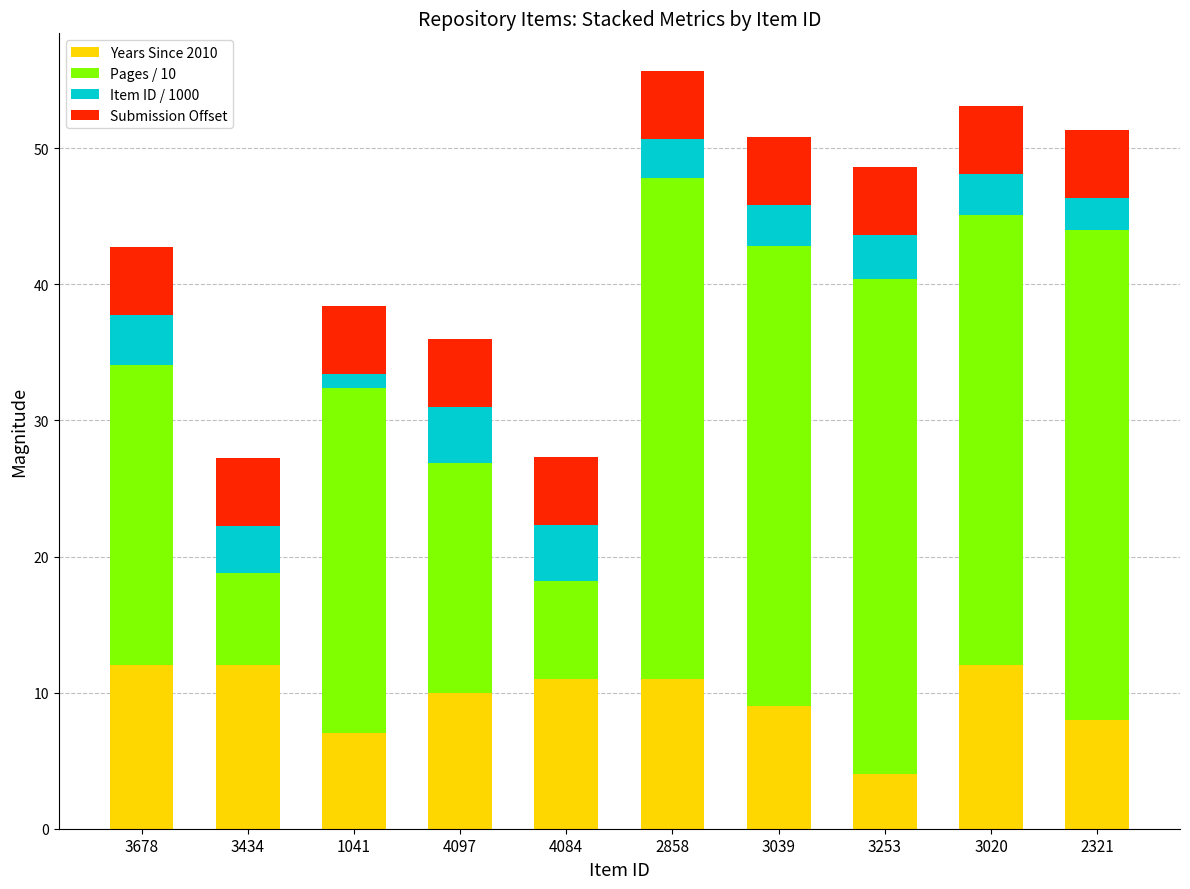

What is the difference between the second highest and second lowest values in the Years Since 2010 series?

5.0